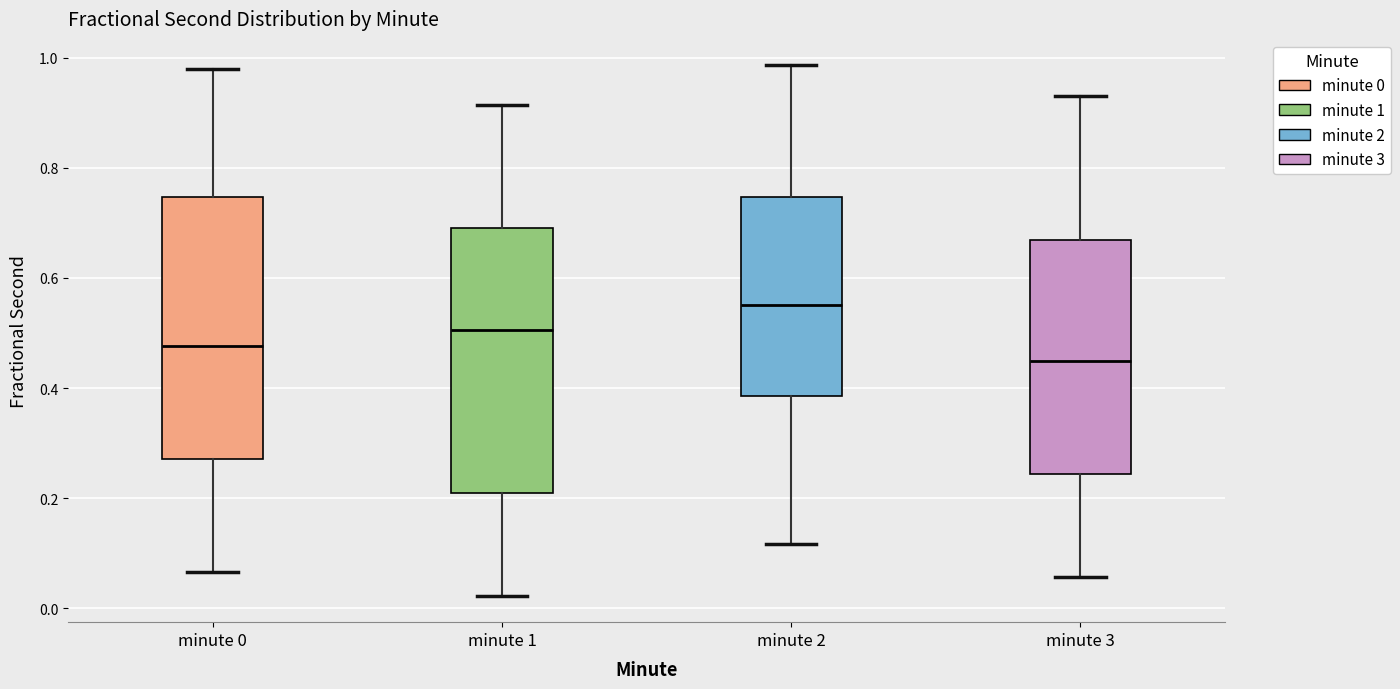

Reading left to right, transcribe this box plot: for each box, give where its median line is, the range the box spans, and where its two whiskers end, as read against the y-axis. The values are not printed on the chart, so give them approximately, as read against the axis.

minute 0: median 0.48, box 0.28 to 0.74, whiskers 0.06 to 0.98
minute 1: median 0.50, box 0.20 to 0.70, whiskers 0.02 to 0.92
minute 2: median 0.56, box 0.38 to 0.74, whiskers 0.12 to 0.98
minute 3: median 0.44, box 0.24 to 0.66, whiskers 0.06 to 0.94